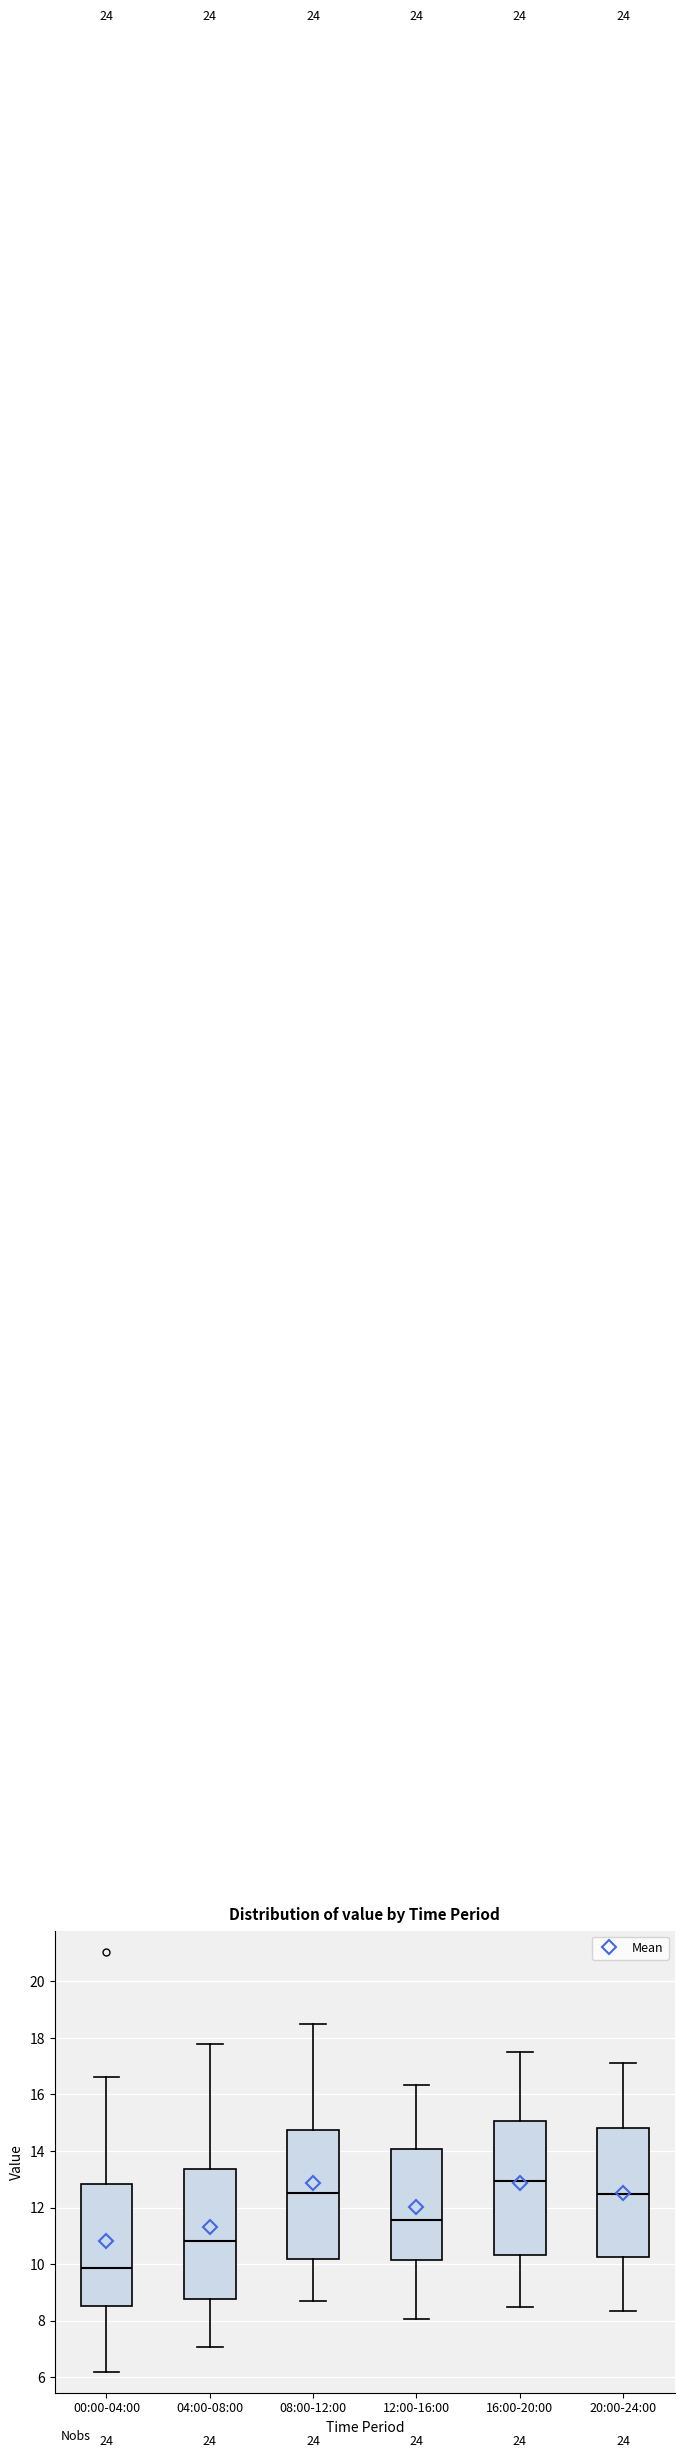

Reading left to right, transcribe this box plot: for each box, give where its median line is, the range the box spans, and where its two whiskers end, as read against the y-axis. The values are not printed on the chart, so give them approximately, as read against the axis.

00:00-04:00: median 9.8, box 8.6 to 12.8, whiskers 6.2 to 16.6
04:00-08:00: median 10.8, box 8.8 to 13.4, whiskers 7.0 to 17.8
08:00-12:00: median 12.6, box 10.2 to 14.8, whiskers 8.8 to 18.6
12:00-16:00: median 11.6, box 10.2 to 14.0, whiskers 8.0 to 16.4
16:00-20:00: median 13.0, box 10.4 to 15.0, whiskers 8.6 to 17.6
20:00-24:00: median 12.4, box 10.2 to 14.8, whiskers 8.4 to 17.2